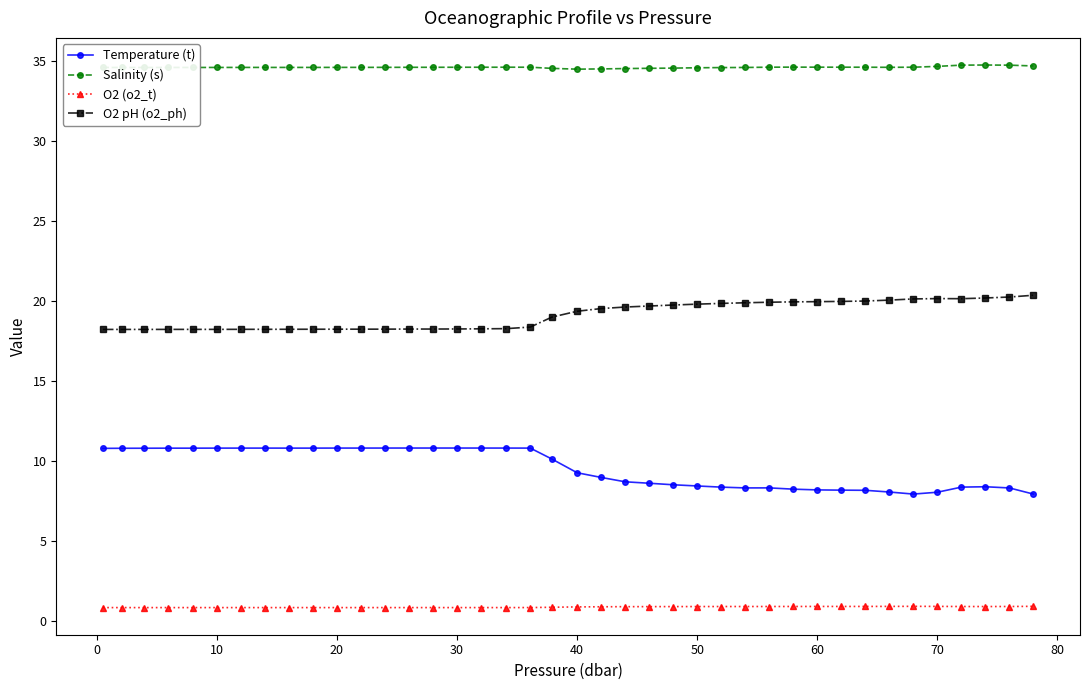

Which series has the widest spread of values?

Temperature (t)